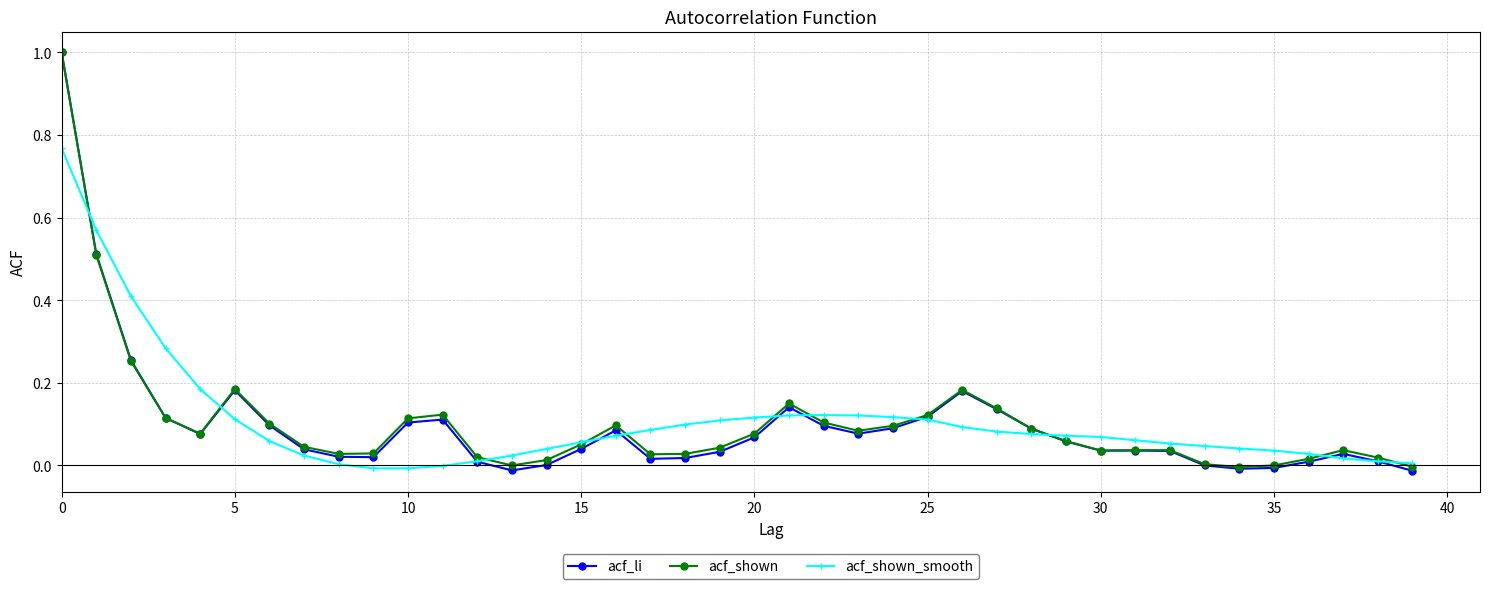

At how many categories does at least one series exceed 0?

40